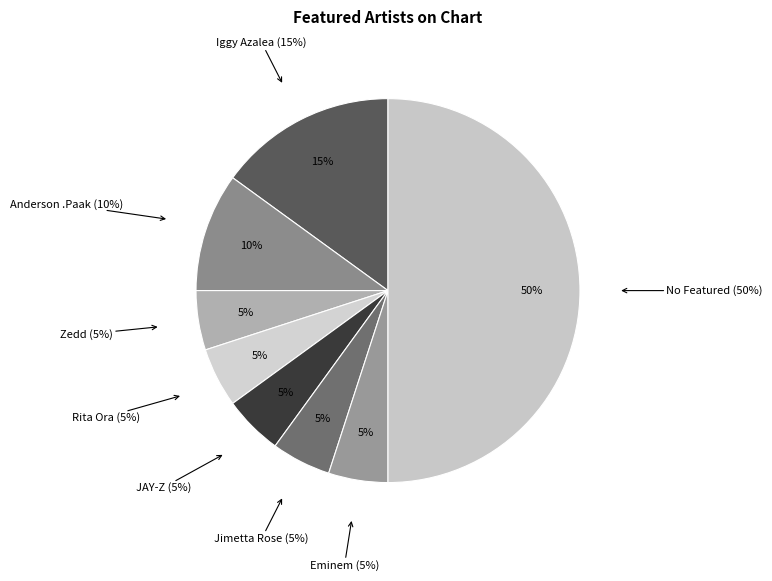

Is the sum of Zedd and Jimetta Rose greater than half?

No